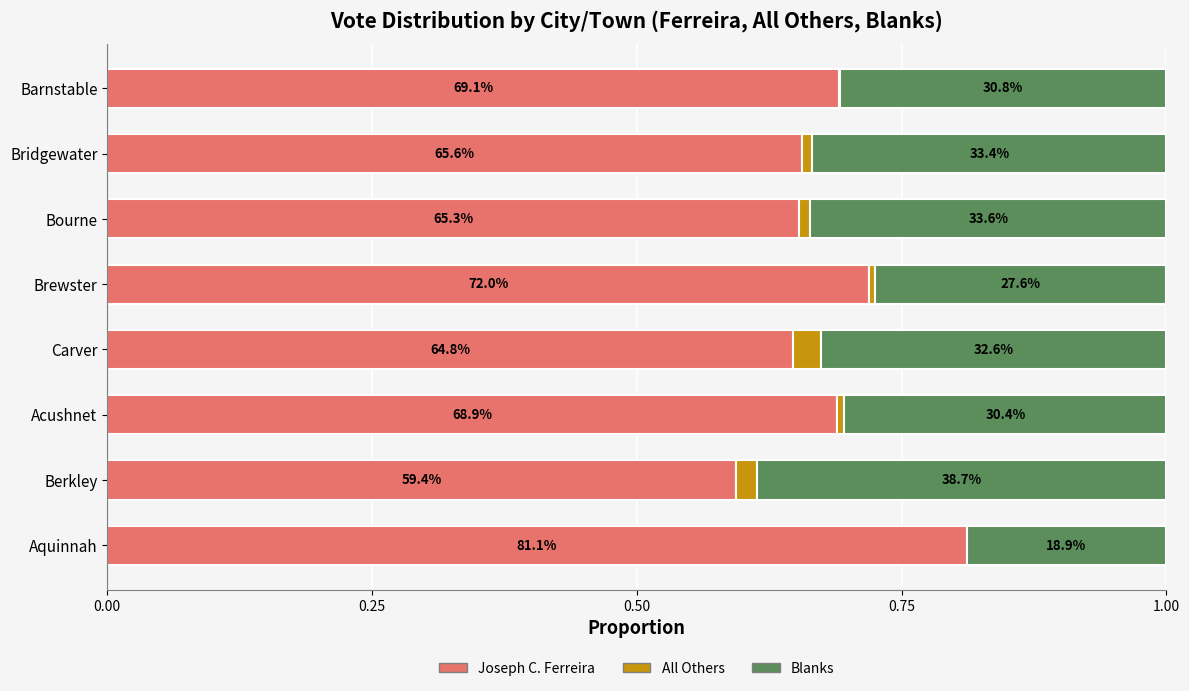

Rank the series by their maximum value, from lowest to highest.

All Others, Blanks, Joseph C. Ferreira